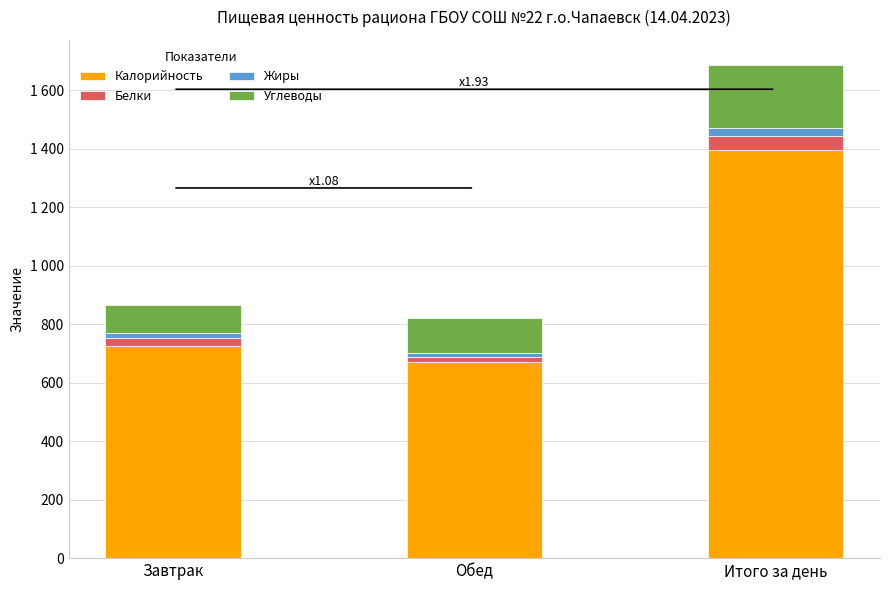

Does the chart contain stacked bars?

Yes